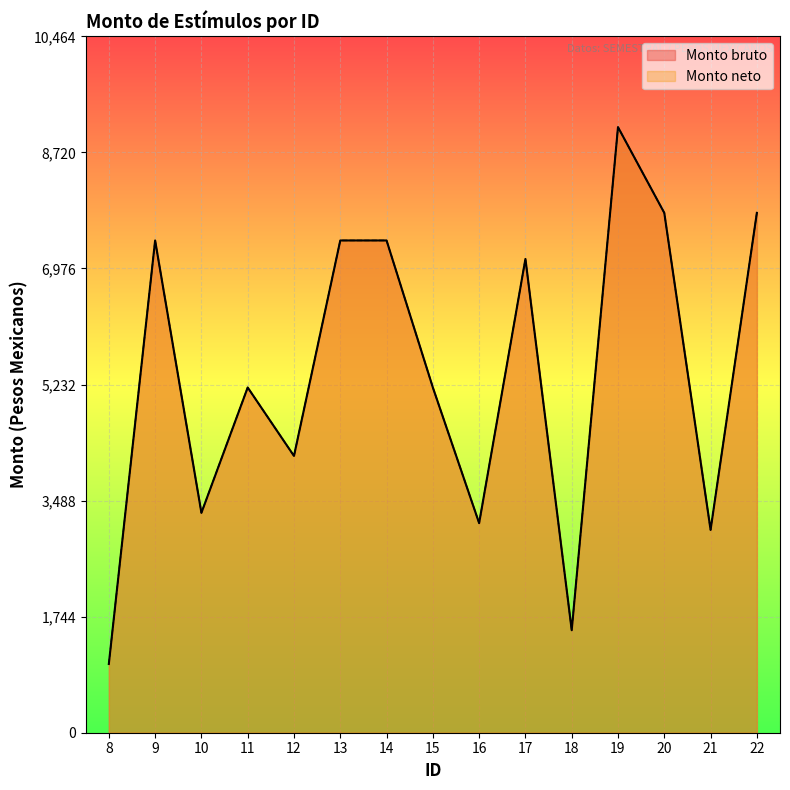

What are all the series names shown in the legend?

Monto bruto, Monto neto